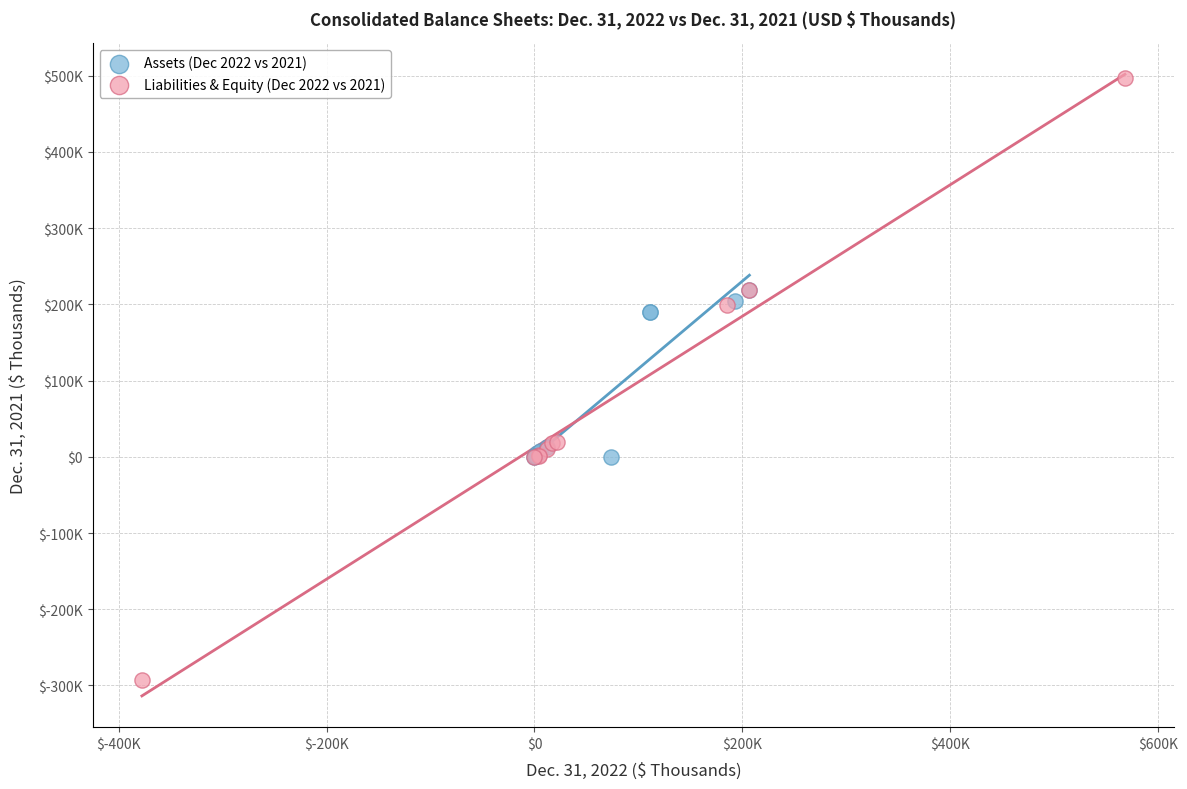

Which series contains the highest Y value?

Liabilities & Equity (Dec 2022 vs 2021)